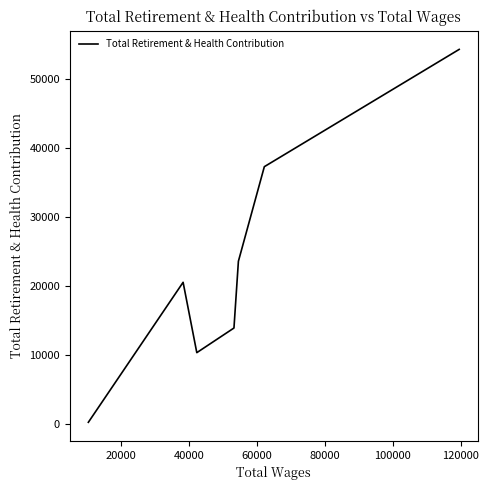

What is the sum of all values?

159788